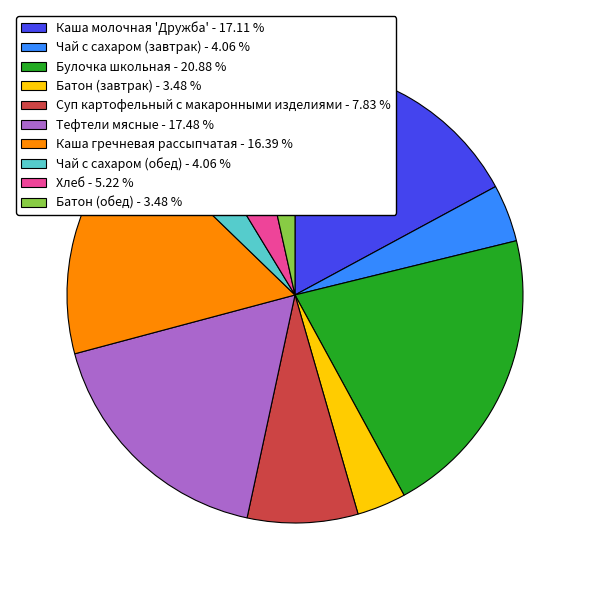

How many slices are in this pie chart?

10